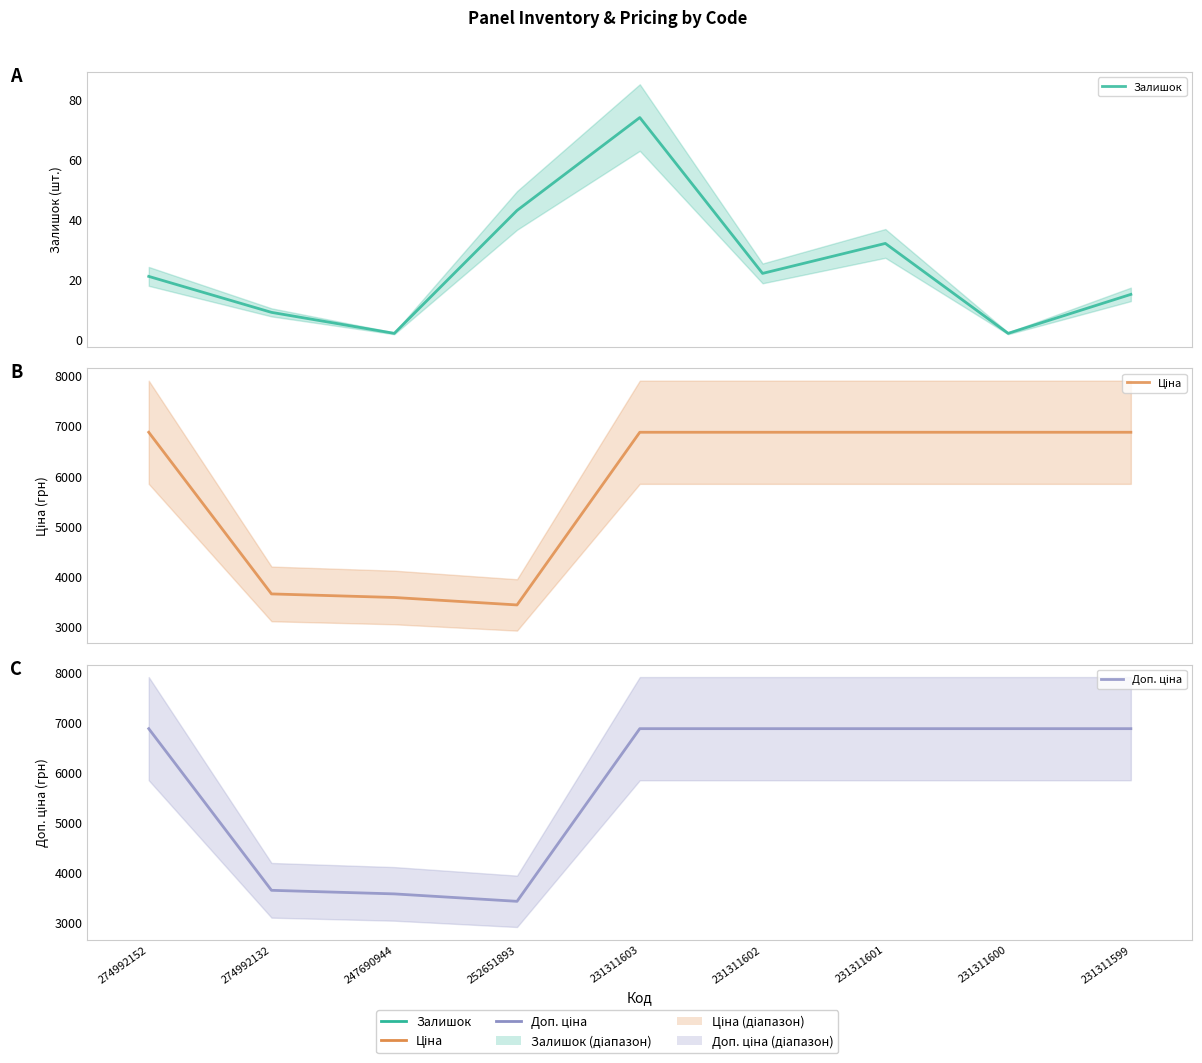

Where is Доп. ціна nearest to the value 5145?

274992132